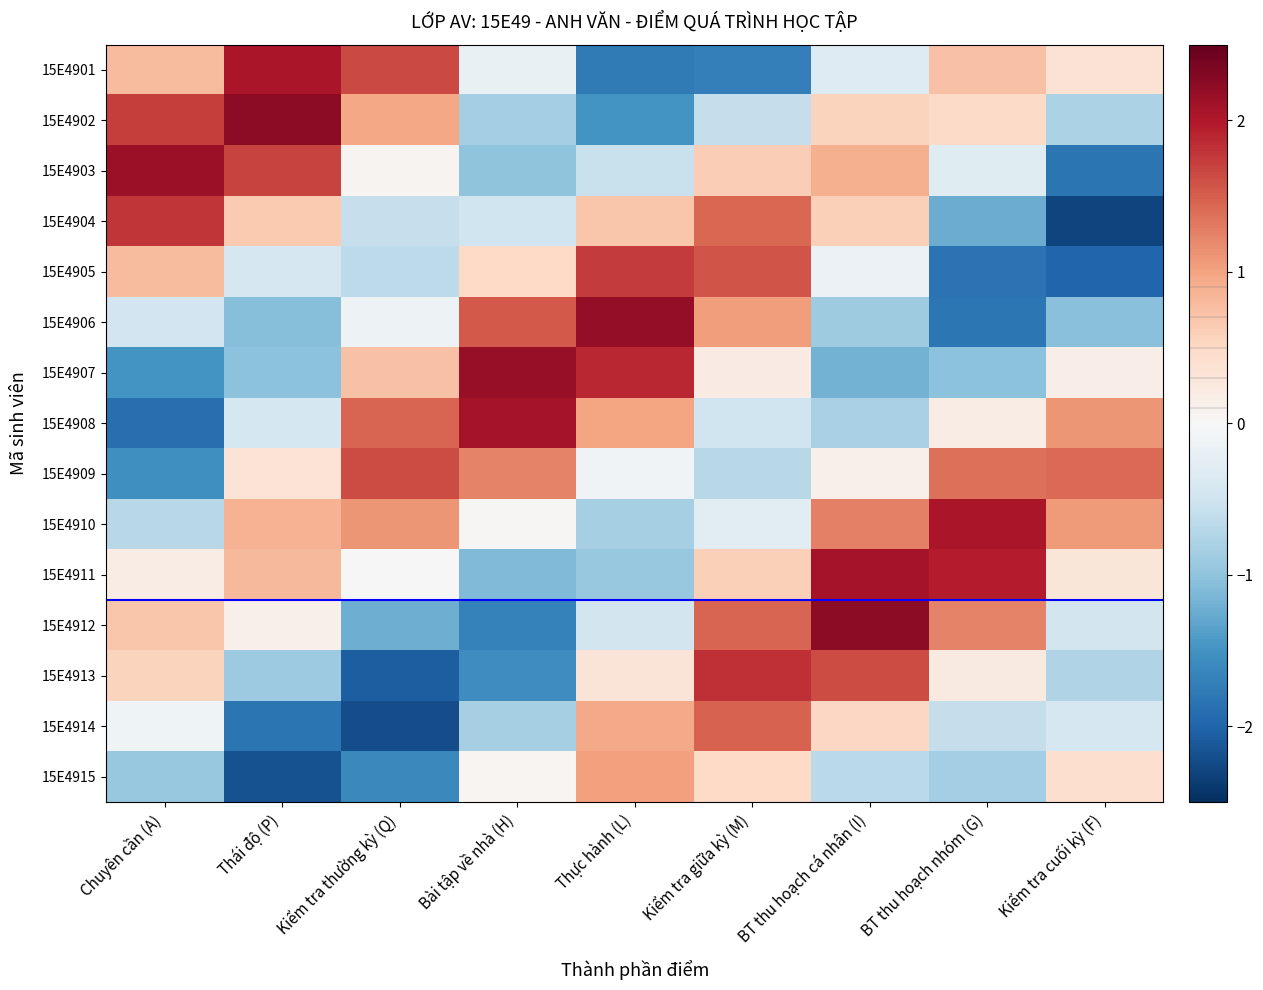

Reading left to right, what are all the values shown in this chart?

15E4901: Chuyên cần (A)=0.8	Thái độ (P)=2.0	Kiểm tra thường kỳ (Q)=1.6	Bài tập về nhà (H)=-0.2	Thực hành (L)=-1.8	Kiểm tra giữa kỳ (M)=-1.7	BT thu hoạch cá nhân (I)=-0.3	BT thu hoạch nhóm (G)=0.7	Kiểm tra cuối kỳ (F)=0.4
15E4902: Chuyên cần (A)=1.7	Thái độ (P)=2.2	Kiểm tra thường kỳ (Q)=1.0	Bài tập về nhà (H)=-0.8	Thực hành (L)=-1.5	Kiểm tra giữa kỳ (M)=-0.6	BT thu hoạch cá nhân (I)=0.6	BT thu hoạch nhóm (G)=0.5	Kiểm tra cuối kỳ (F)=-0.8
15E4903: Chuyên cần (A)=2.1	Thái độ (P)=1.7	Kiểm tra thường kỳ (Q)=0.1	Bài tập về nhà (H)=-1.0	Thực hành (L)=-0.6	Kiểm tra giữa kỳ (M)=0.6	BT thu hoạch cá nhân (I)=0.9	BT thu hoạch nhóm (G)=-0.3	Kiểm tra cuối kỳ (F)=-1.8
15E4904: Chuyên cần (A)=1.8	Thái độ (P)=0.6	Kiểm tra thường kỳ (Q)=-0.6	Bài tập về nhà (H)=-0.5	Thực hành (L)=0.7	Kiểm tra giữa kỳ (M)=1.4	BT thu hoạch cá nhân (I)=0.6	BT thu hoạch nhóm (G)=-1.2	Kiểm tra cuối kỳ (F)=-2.3
15E4905: Chuyên cần (A)=0.8	Thái độ (P)=-0.4	Kiểm tra thường kỳ (Q)=-0.7	Bài tập về nhà (H)=0.5	Thực hành (L)=1.7	Kiểm tra giữa kỳ (M)=1.6	BT thu hoạch cá nhân (I)=-0.1	BT thu hoạch nhóm (G)=-1.9	Kiểm tra cuối kỳ (F)=-2.0
15E4906: Chuyên cần (A)=-0.5	Thái độ (P)=-1.1	Kiểm tra thường kỳ (Q)=-0.1	Bài tập về nhà (H)=1.5	Thực hành (L)=2.2	Kiểm tra giữa kỳ (M)=1.1	BT thu hoạch cá nhân (I)=-0.9	BT thu hoạch nhóm (G)=-1.8	Kiểm tra cuối kỳ (F)=-1.0
15E4907: Chuyên cần (A)=-1.5	Thái độ (P)=-1.0	Kiểm tra thường kỳ (Q)=0.7	Bài tập về nhà (H)=2.2	Thực hành (L)=1.9	Kiểm tra giữa kỳ (M)=0.2	BT thu hoạch cá nhân (I)=-1.2	BT thu hoạch nhóm (G)=-1.0	Kiểm tra cuối kỳ (F)=0.2
15E4908: Chuyên cần (A)=-1.9	Thái độ (P)=-0.4	Kiểm tra thường kỳ (Q)=1.5	Bài tập về nhà (H)=2.1	Thực hành (L)=1.0	Kiểm tra giữa kỳ (M)=-0.5	BT thu hoạch cá nhân (I)=-0.8	BT thu hoạch nhóm (G)=0.2	Kiểm tra cuối kỳ (F)=1.1
15E4909: Chuyên cần (A)=-1.5	Thái độ (P)=0.3	Kiểm tra thường kỳ (Q)=1.6	Bài tập về nhà (H)=1.2	Thực hành (L)=-0.1	Kiểm tra giữa kỳ (M)=-0.7	BT thu hoạch cá nhân (I)=0.1	BT thu hoạch nhóm (G)=1.4	Kiểm tra cuối kỳ (F)=1.4
15E4910: Chuyên cần (A)=-0.7	Thái độ (P)=0.9	Kiểm tra thường kỳ (Q)=1.1	Bài tập về nhà (H)=0.0	Thực hành (L)=-0.8	Kiểm tra giữa kỳ (M)=-0.3	BT thu hoạch cá nhân (I)=1.3	BT thu hoạch nhóm (G)=2.0	Kiểm tra cuối kỳ (F)=1.1
15E4911: Chuyên cần (A)=0.2	Thái độ (P)=0.8	Kiểm tra thường kỳ (Q)=0.0	Bài tập về nhà (H)=-1.1	Thực hành (L)=-0.9	Kiểm tra giữa kỳ (M)=0.6	BT thu hoạch cá nhân (I)=2.1	BT thu hoạch nhóm (G)=2.0	Kiểm tra cuối kỳ (F)=0.3
15E4912: Chuyên cần (A)=0.7	Thái độ (P)=0.1	Kiểm tra thường kỳ (Q)=-1.2	Bài tập về nhà (H)=-1.7	Thực hành (L)=-0.5	Kiểm tra giữa kỳ (M)=1.4	BT thu hoạch cá nhân (I)=2.2	BT thu hoạch nhóm (G)=1.2	Kiểm tra cuối kỳ (F)=-0.5
15E4913: Chuyên cần (A)=0.6	Thái độ (P)=-0.9	Kiểm tra thường kỳ (Q)=-2.1	Bài tập về nhà (H)=-1.5	Thực hành (L)=0.3	Kiểm tra giữa kỳ (M)=1.8	BT thu hoạch cá nhân (I)=1.6	BT thu hoạch nhóm (G)=0.2	Kiểm tra cuối kỳ (F)=-0.8
15E4914: Chuyên cần (A)=-0.1	Thái độ (P)=-1.8	Kiểm tra thường kỳ (Q)=-2.2	Bài tập về nhà (H)=-0.8	Thực hành (L)=0.9	Kiểm tra giữa kỳ (M)=1.5	BT thu hoạch cá nhân (I)=0.5	BT thu hoạch nhóm (G)=-0.6	Kiểm tra cuối kỳ (F)=-0.4
15E4915: Chuyên cần (A)=-0.9	Thái độ (P)=-2.2	Kiểm tra thường kỳ (Q)=-1.6	Bài tập về nhà (H)=0.0	Thực hành (L)=1.0	Kiểm tra giữa kỳ (M)=0.5	BT thu hoạch cá nhân (I)=-0.7	BT thu hoạch nhóm (G)=-0.9	Kiểm tra cuối kỳ (F)=0.4